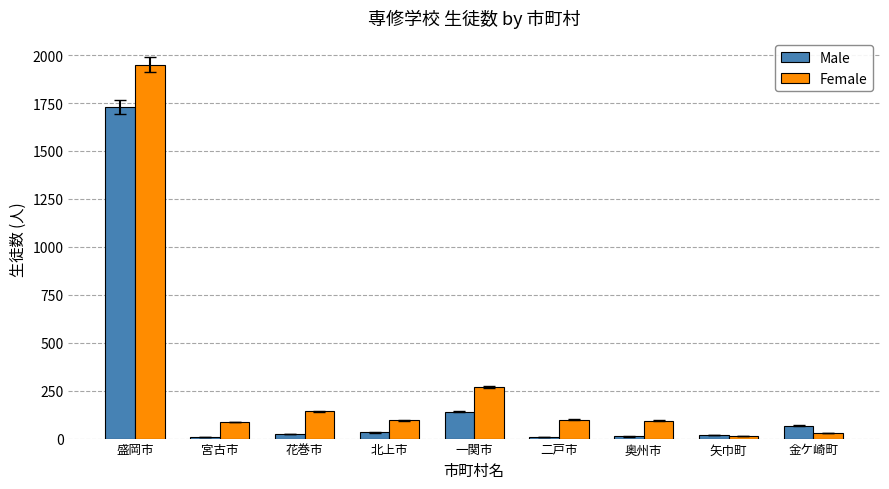

What is the greatest value displayed?

1950